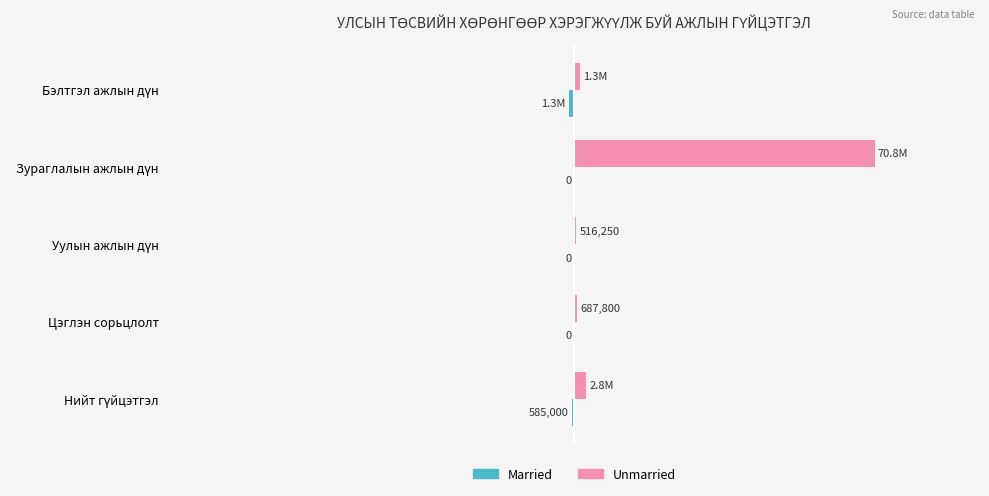

How many Married values are between 0 and 1?

3